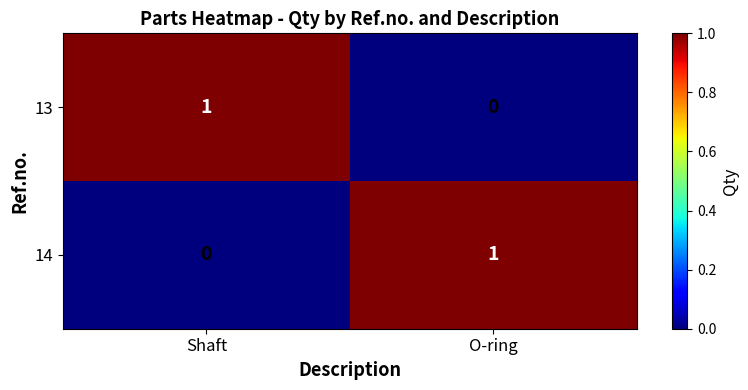

Rank the categories by 14 value from highest to lowest.

O-ring, Shaft